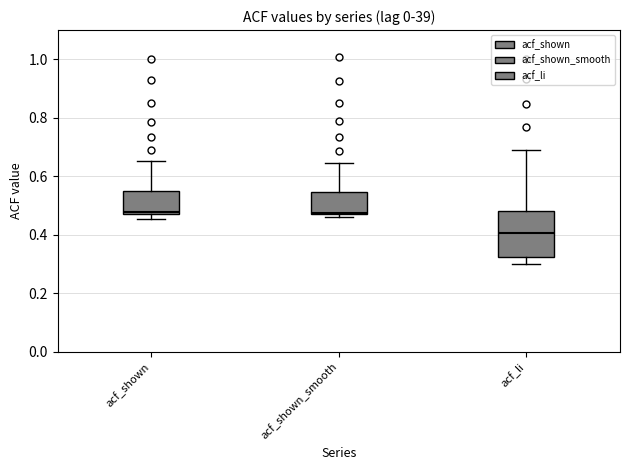

Comparing the boxes themselves (not the whiskers), which one is the tallest?

acf_li